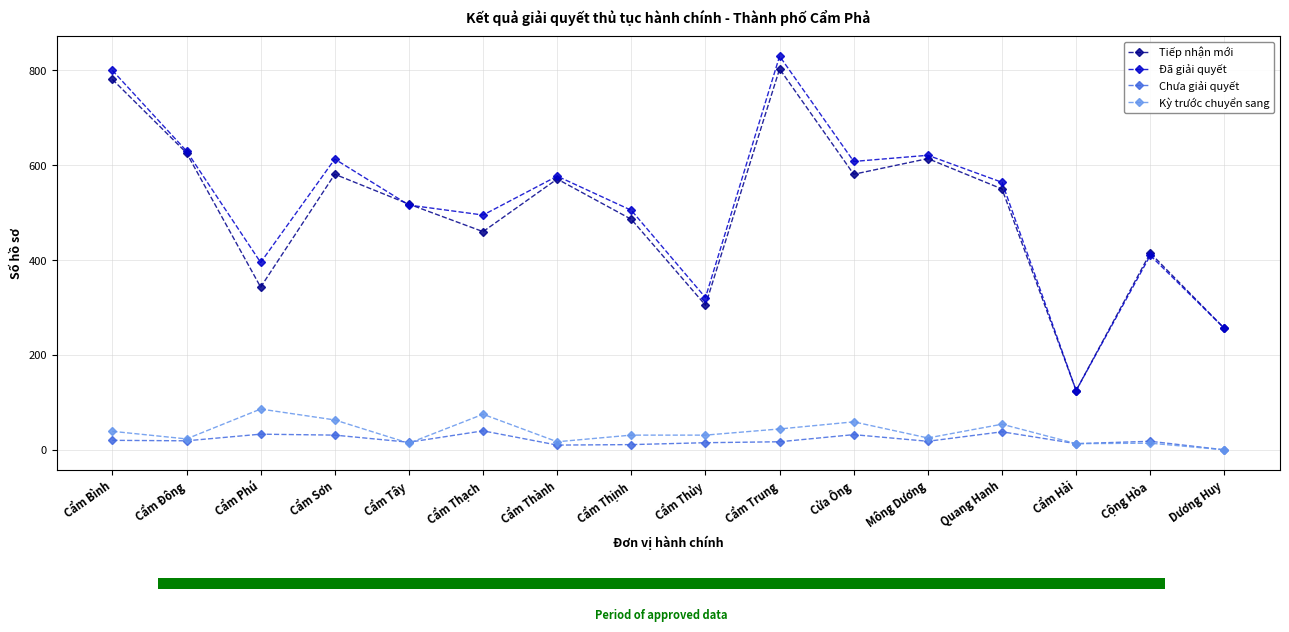

What is the difference between the highest and lowest values at Cộng Hòa?

401